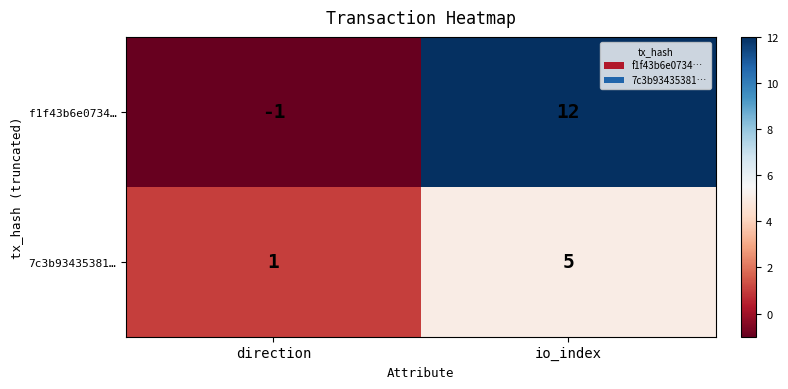

Reading right to left, extract all data points from this chart.

f1f43b6e0734…: 12	-1
7c3b93435381…: 5	1